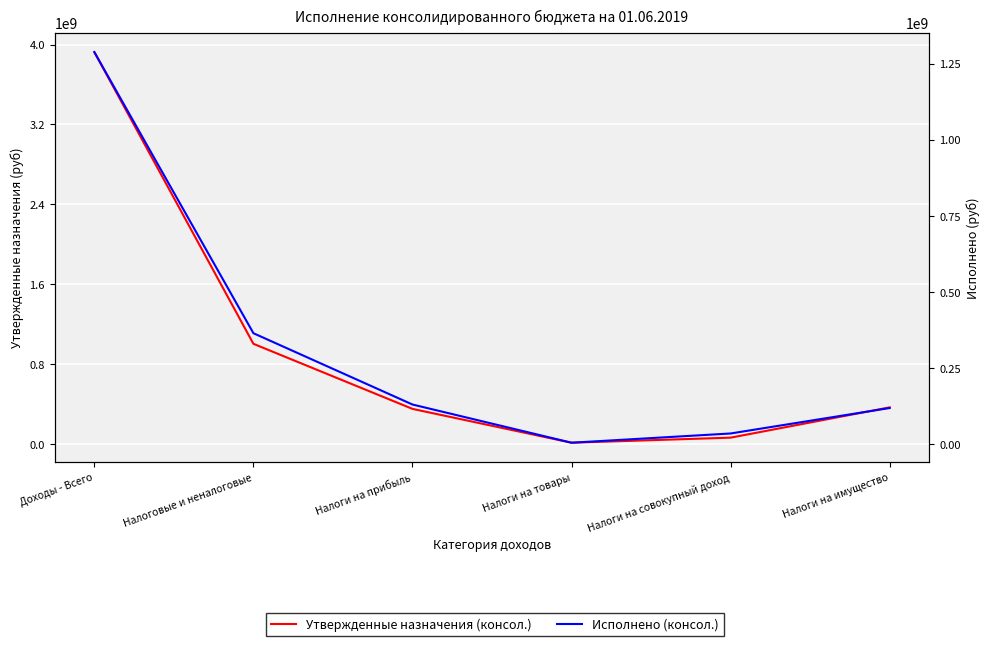

What is the difference between the maximum and minimum values in the Утвержденные назначения (консол.) series?

3913708131.2